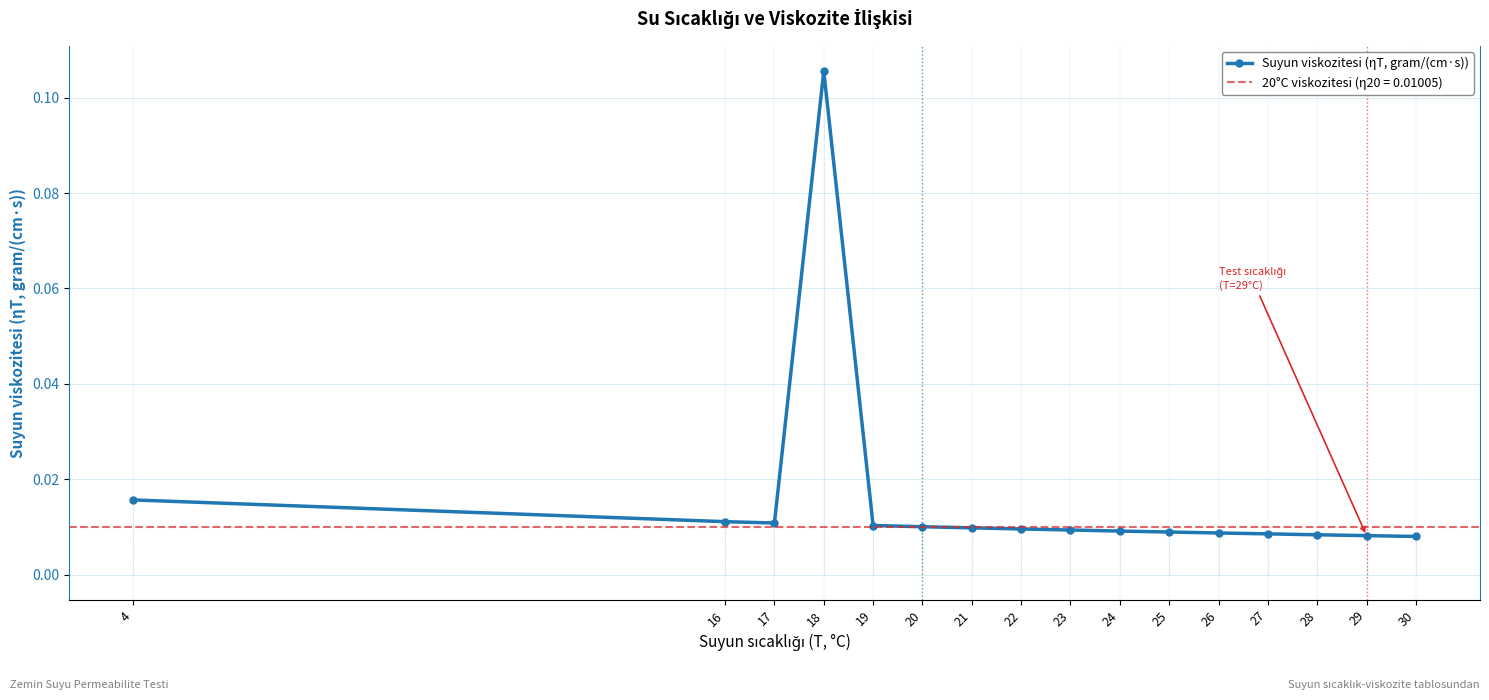

What is the sum of all values?

0.3